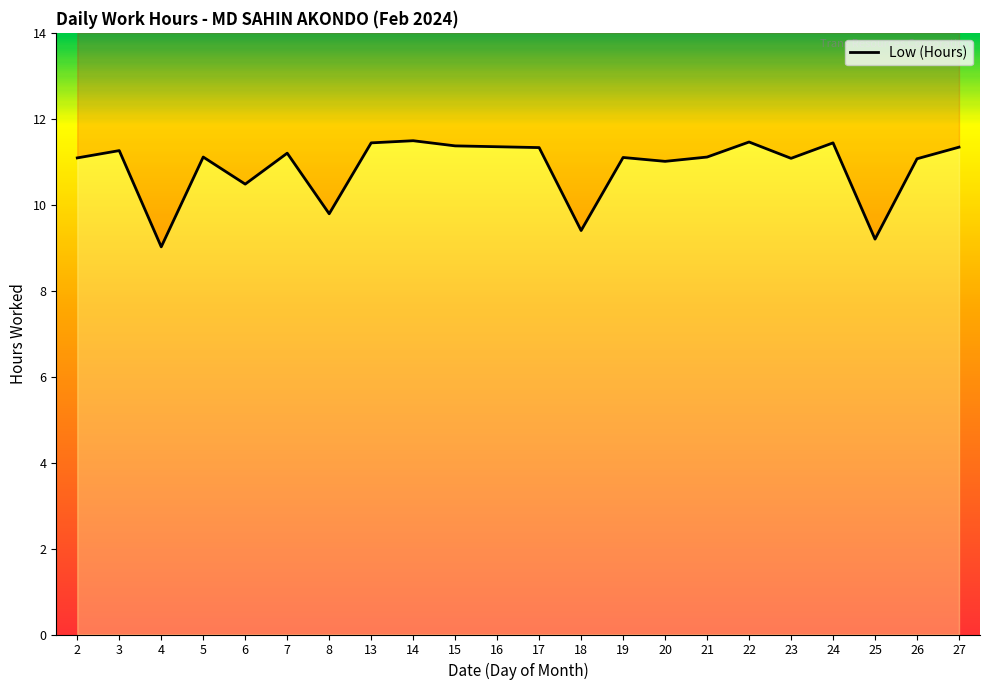

How many values exceed 11?

17